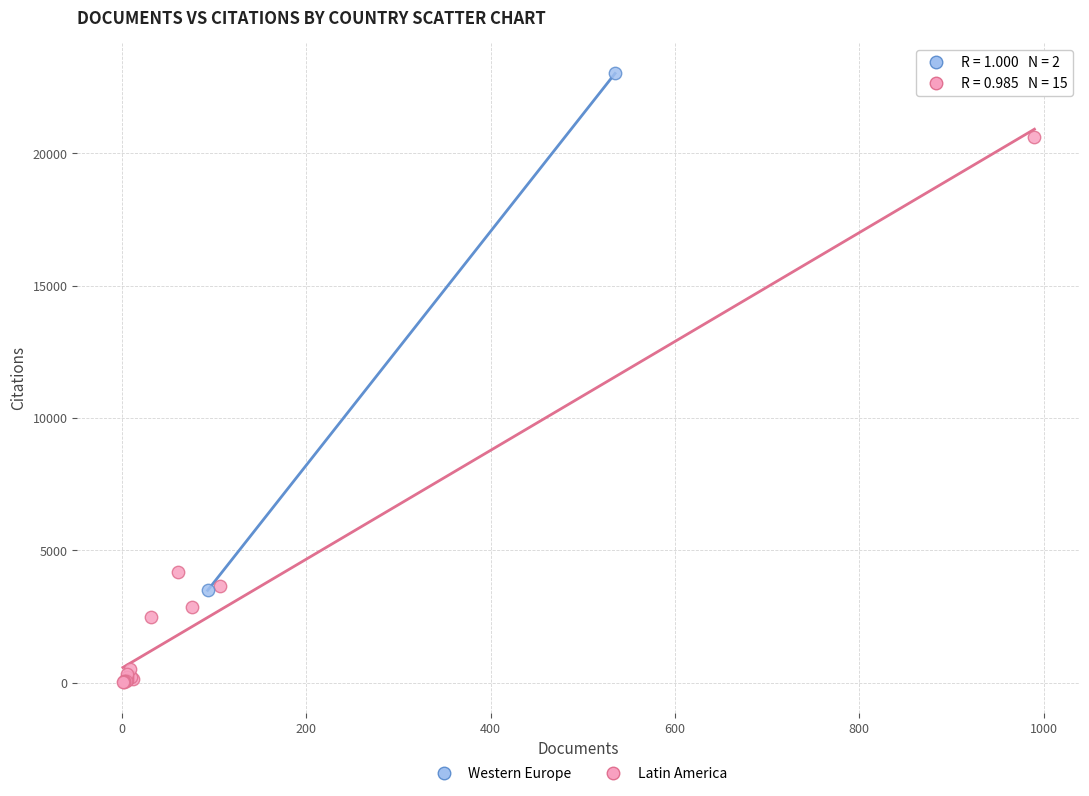

What are all the series names shown in the legend?

Western Europe, Latin America